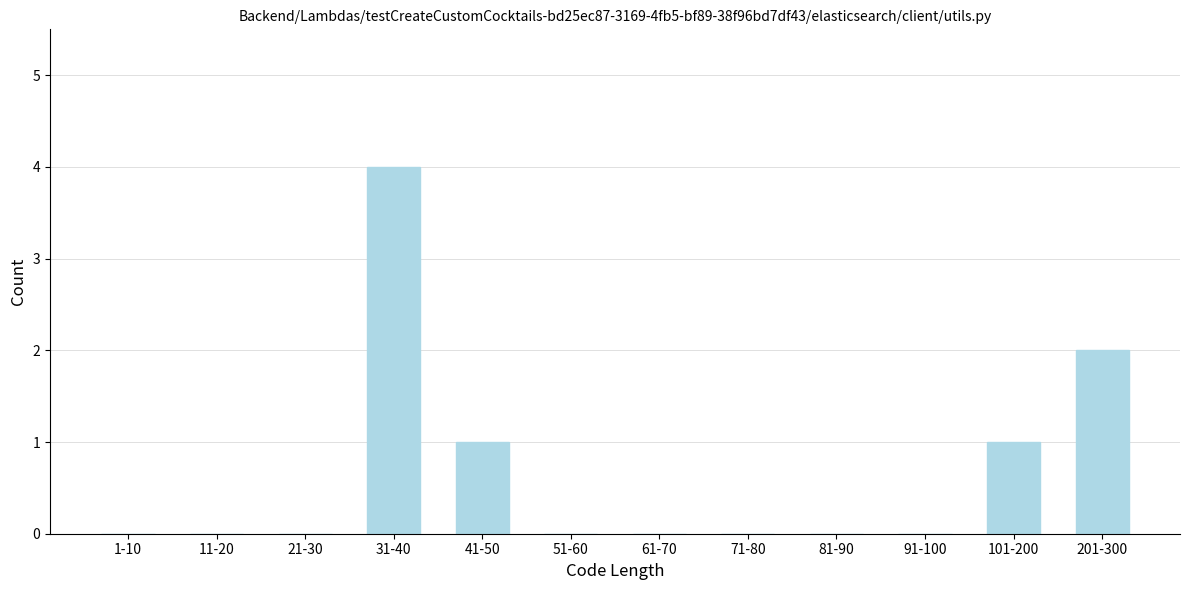

Reading left to right, list all the values displayed in this chart.

1-10=0	11-20=0	21-30=0	31-40=4	41-50=1	51-60=0	61-70=0	71-80=0	81-90=0	91-100=0	101-200=1	201-300=2